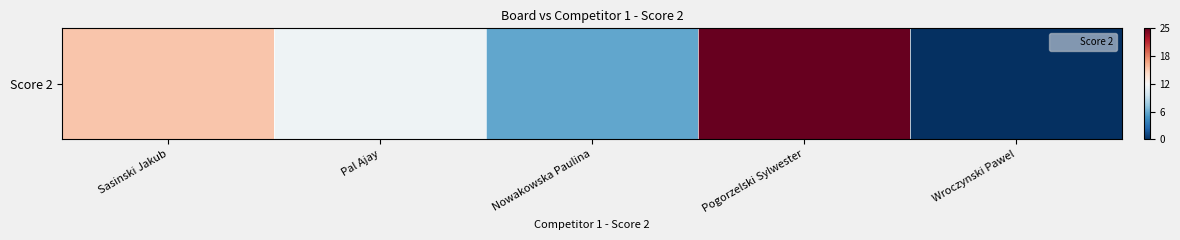

At which label does the data first exceed 0?

Sasinski Jakub